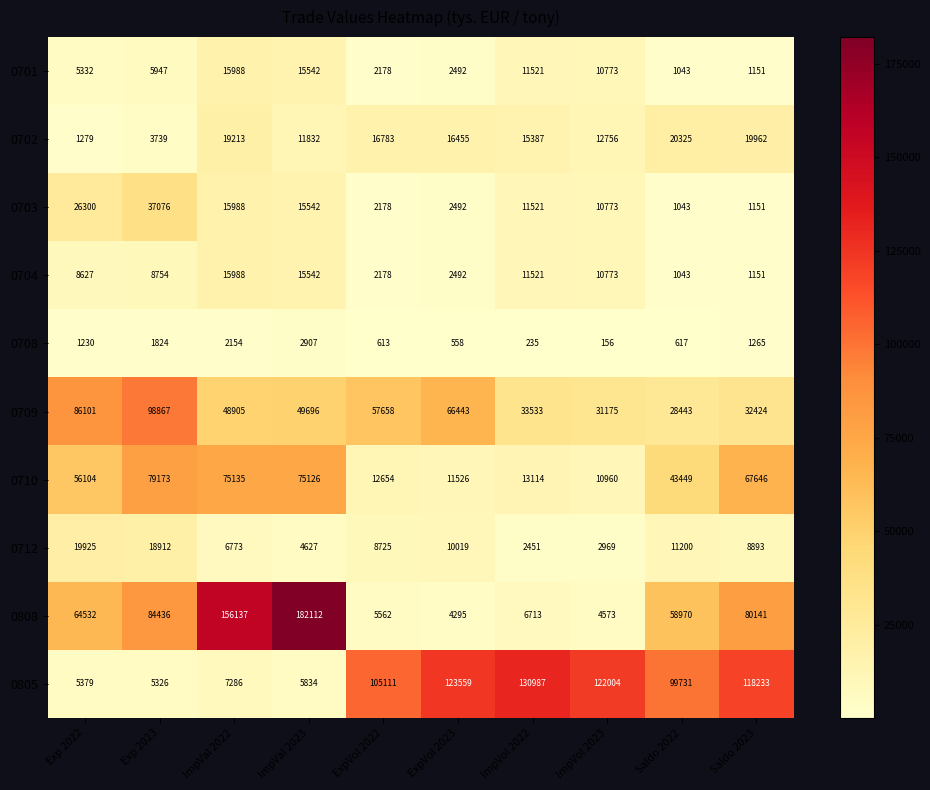

List the labels in order of 0704 value, largest first.

ImpVal 2022, ImpVal 2023, ImpVol 2022, ImpVol 2023, Exp 2023, Exp 2022, ExpVol 2023, ExpVol 2022, Saldo 2023, Saldo 2022